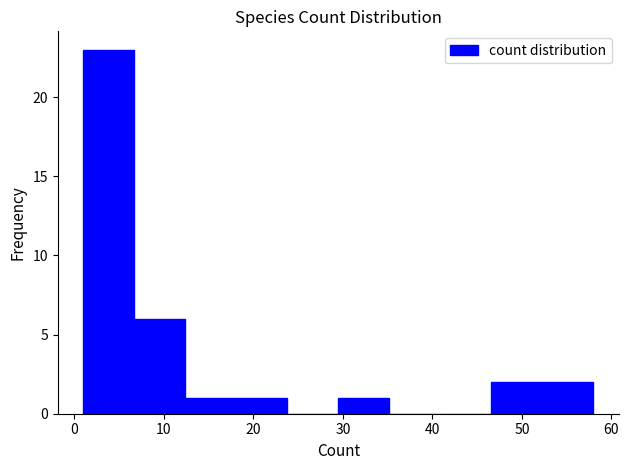

Which range on the x-axis has the tallest bar?

1.0 to 6.7